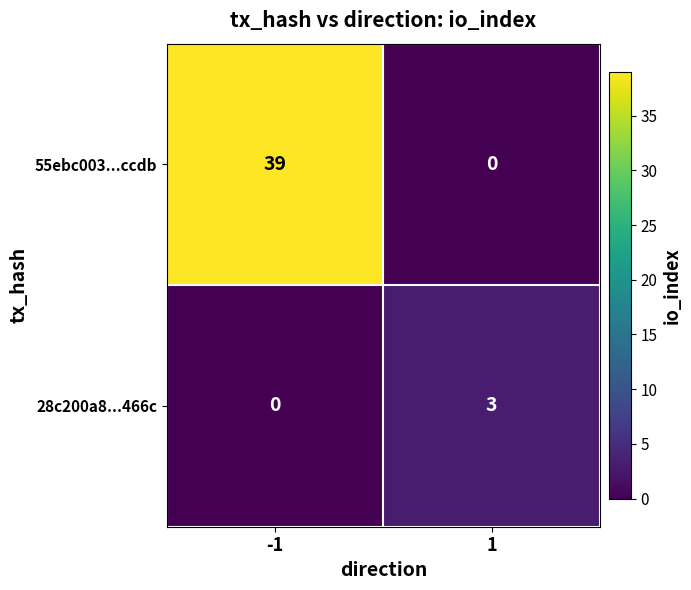

Is it true that 55ebc003...ccdb equals -15 at 1?

False